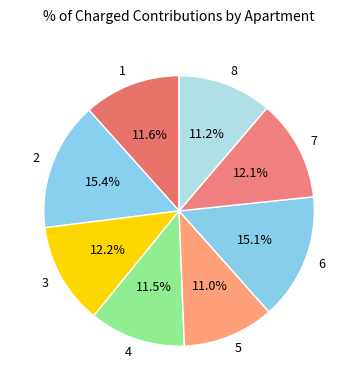

What percentage do 8 and 7 together represent?

23.3%